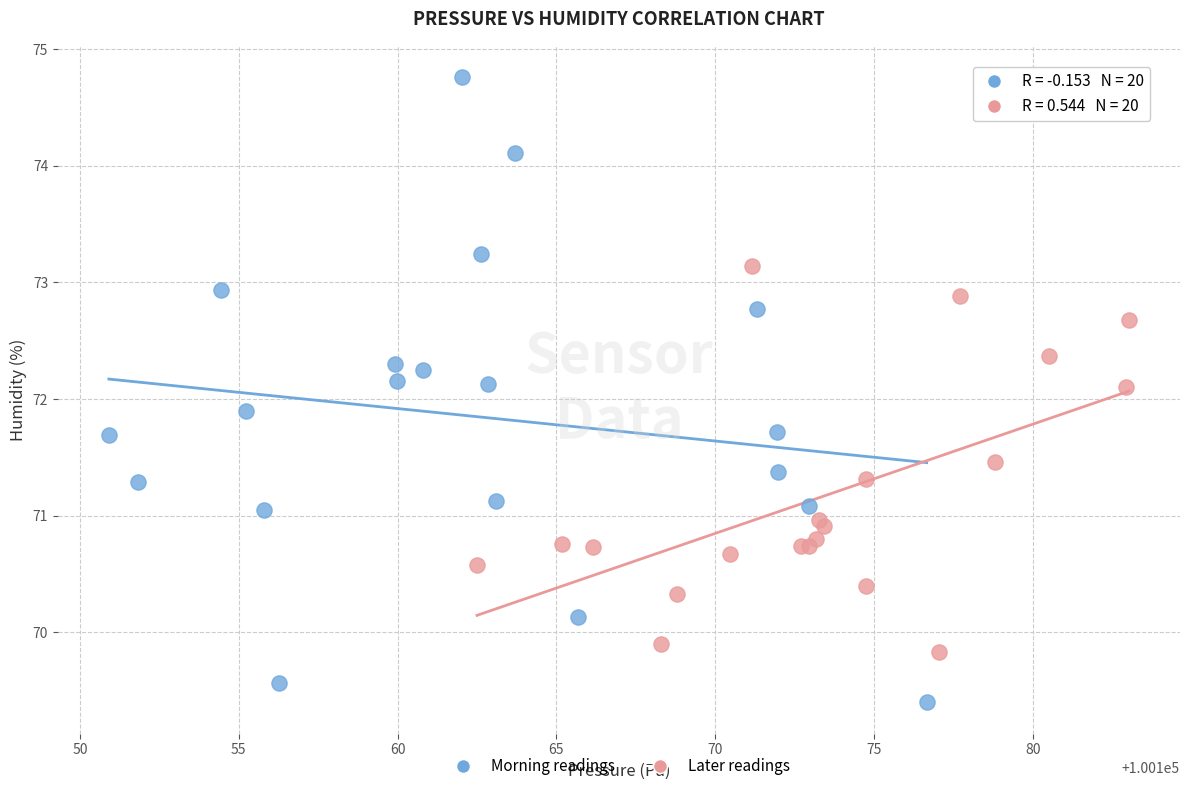

Which series contains the highest Y value?

Morning readings